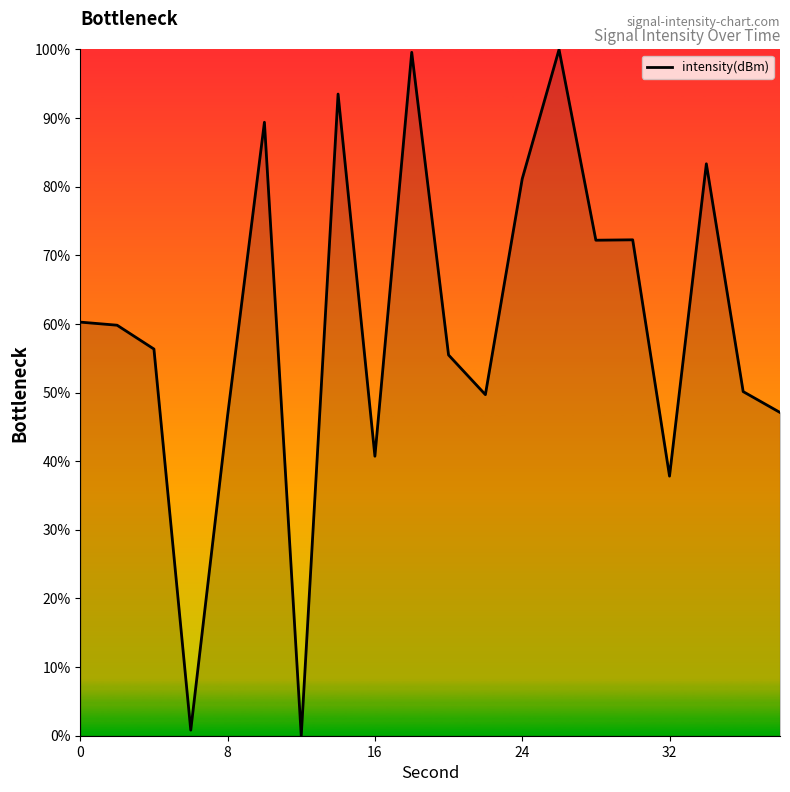

What is the greatest value displayed?

100.0